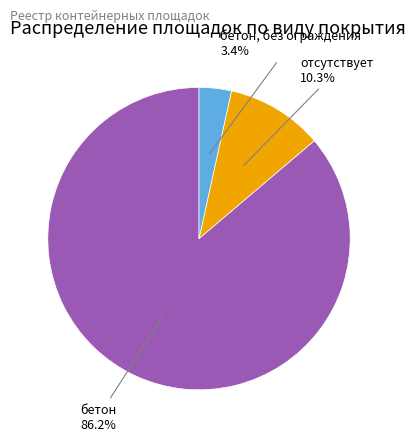

Is there any slice that represents more than half of the pie?

Yes